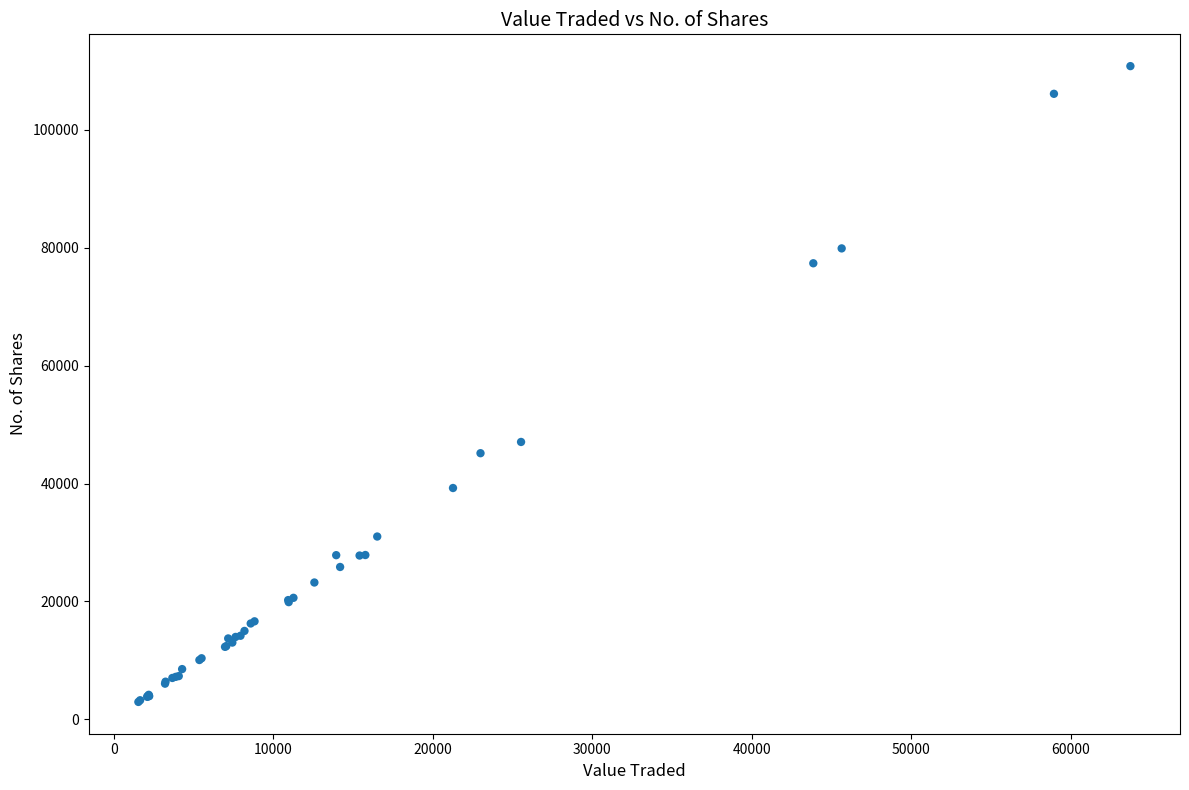

What Y value in the scatter plot is closest to 56878?

47049